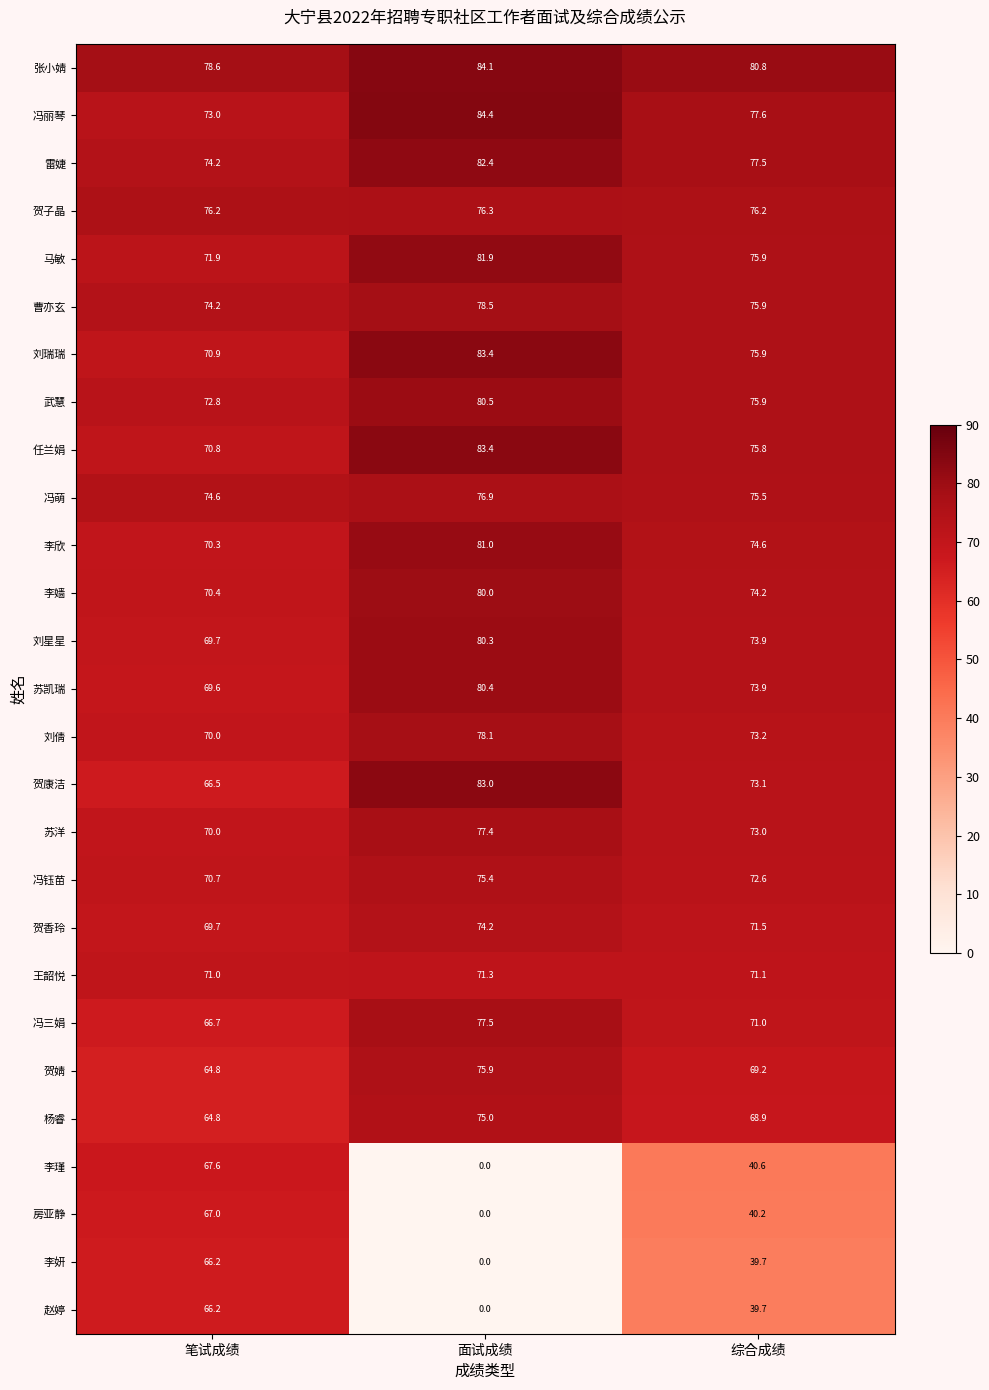

At which category is the sum across all series the highest?

笔试成绩